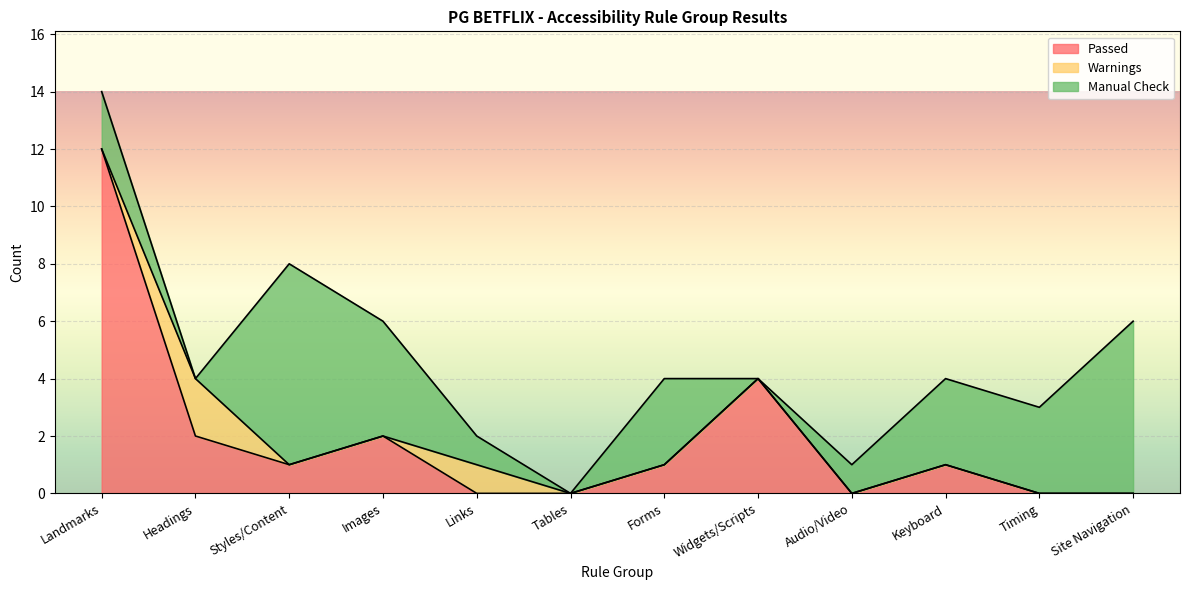

Which category has the highest value in the Manual Check series?

Styles/Content